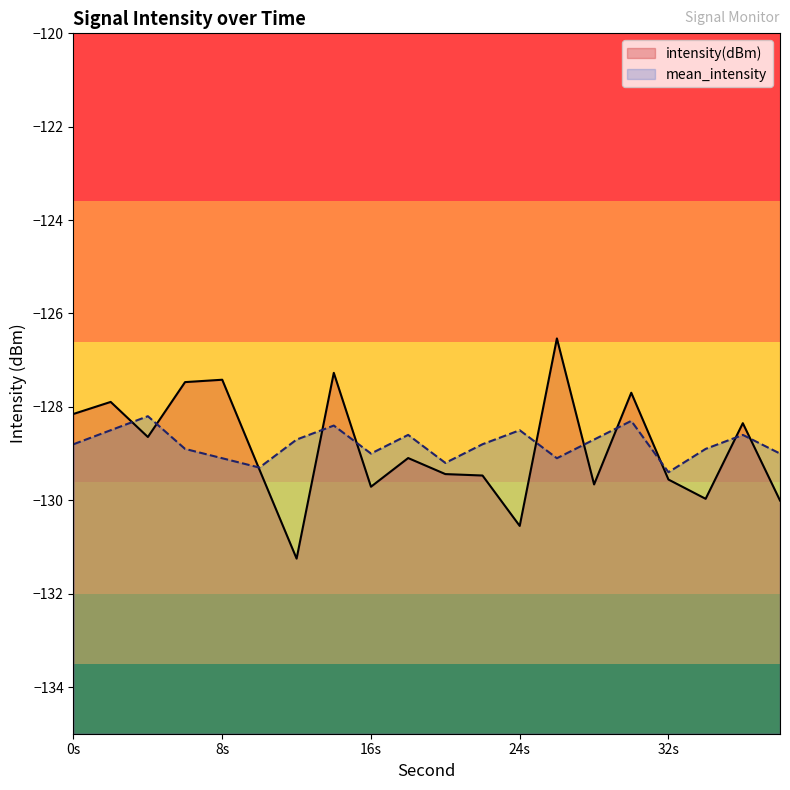

What is the total value across all series at 24s?

-259.0